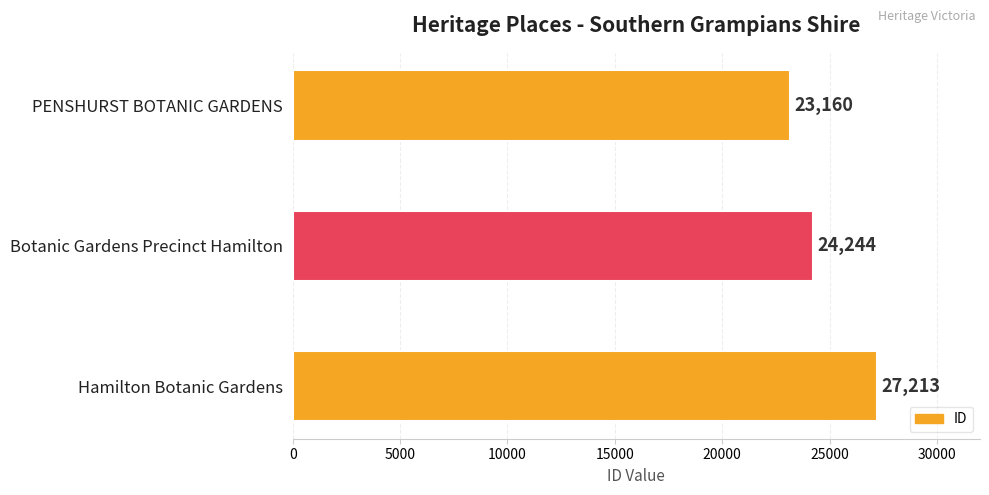

What is the difference between the maximum and second lowest values?

2969